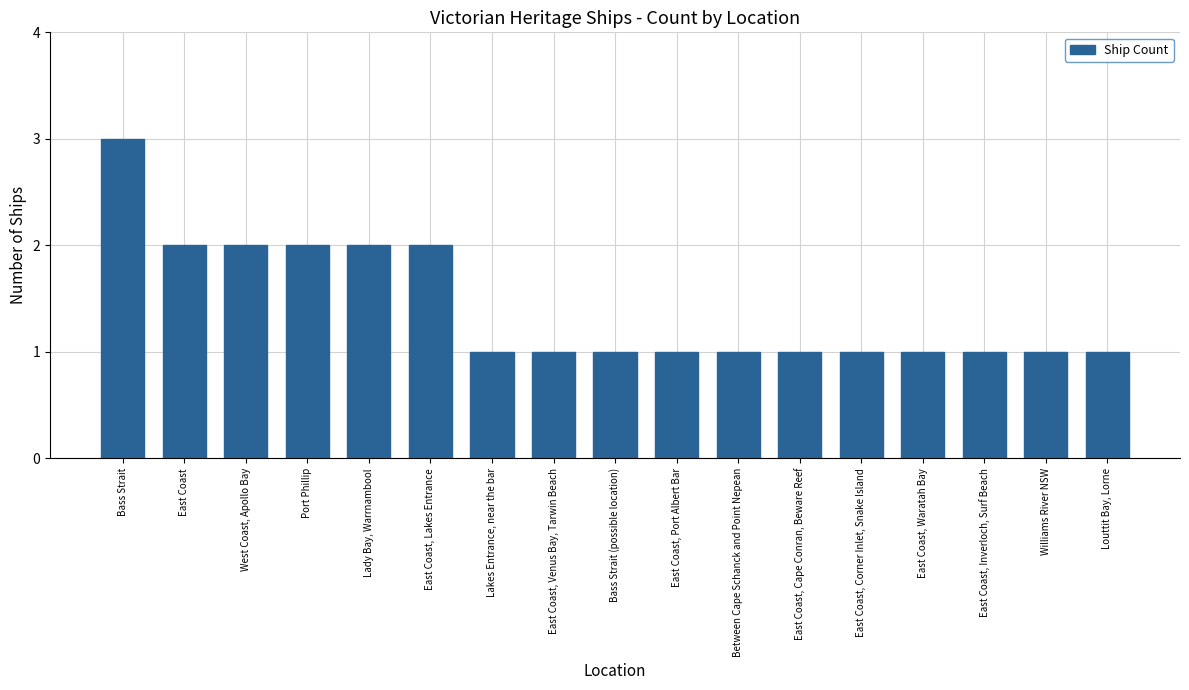

What is the value of the 9th bar from the left?

1